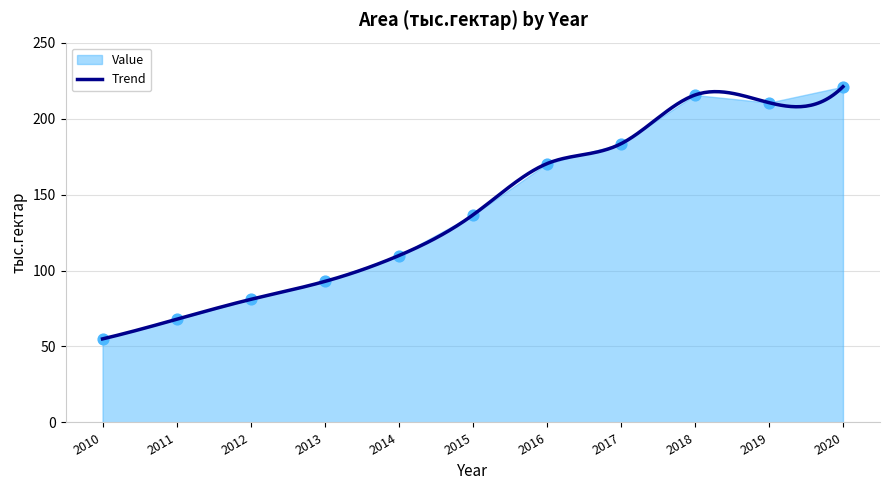

What is the change in value from 2015 to 2017?

+46.9